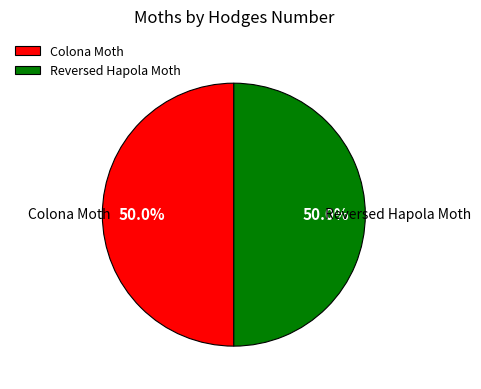

How much of the chart is everything except Reversed Hapola Moth?

50.0%